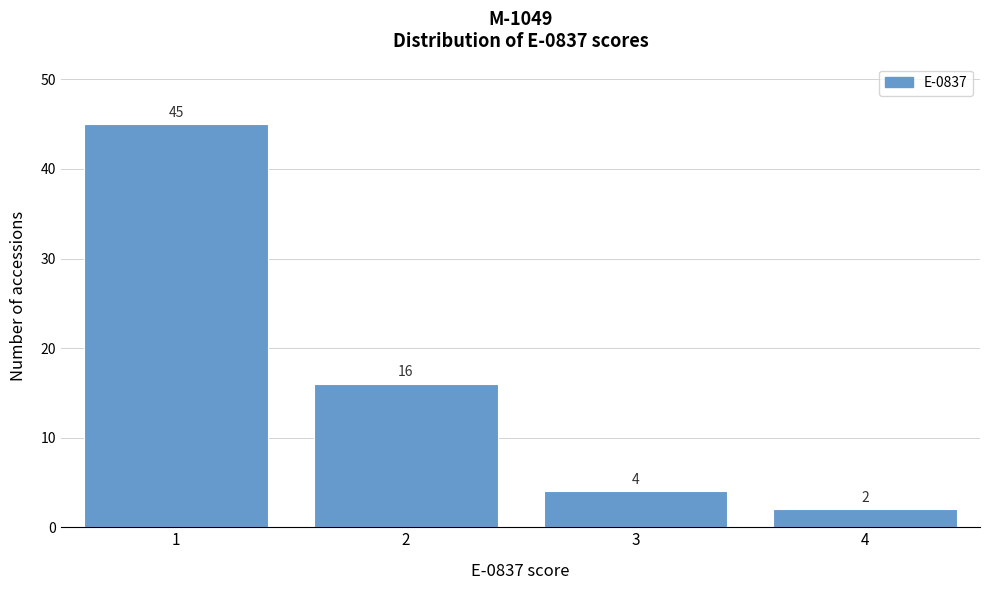

Over which range of the x-axis is the bar tallest?

0.5 to 1.5